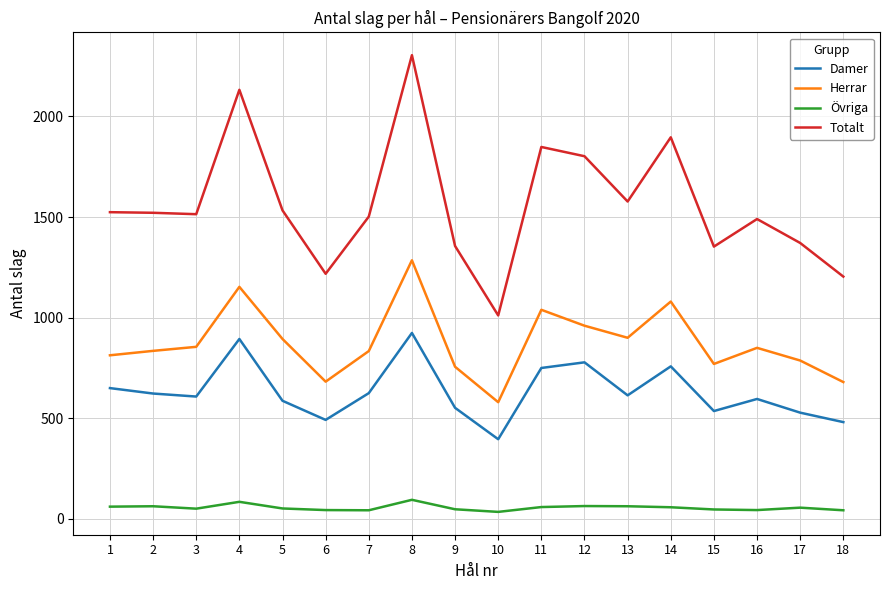

True or false: Herrar and Övriga intersect in this chart.

False